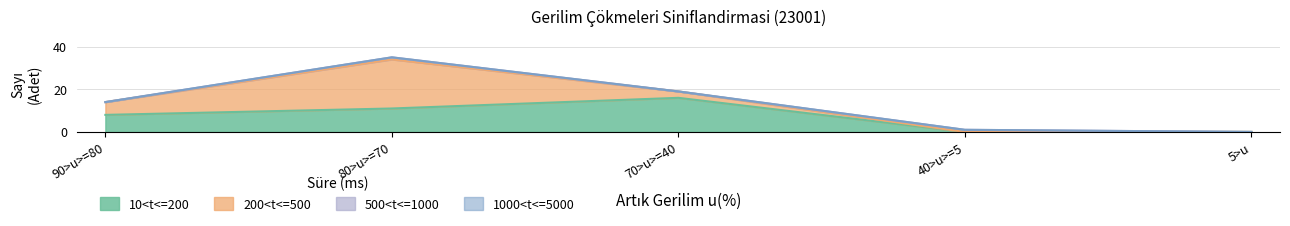

Is the value of 200<t<=500 at 5>u greater than the value of 500<t<=1000 at 70>u>=40?

No